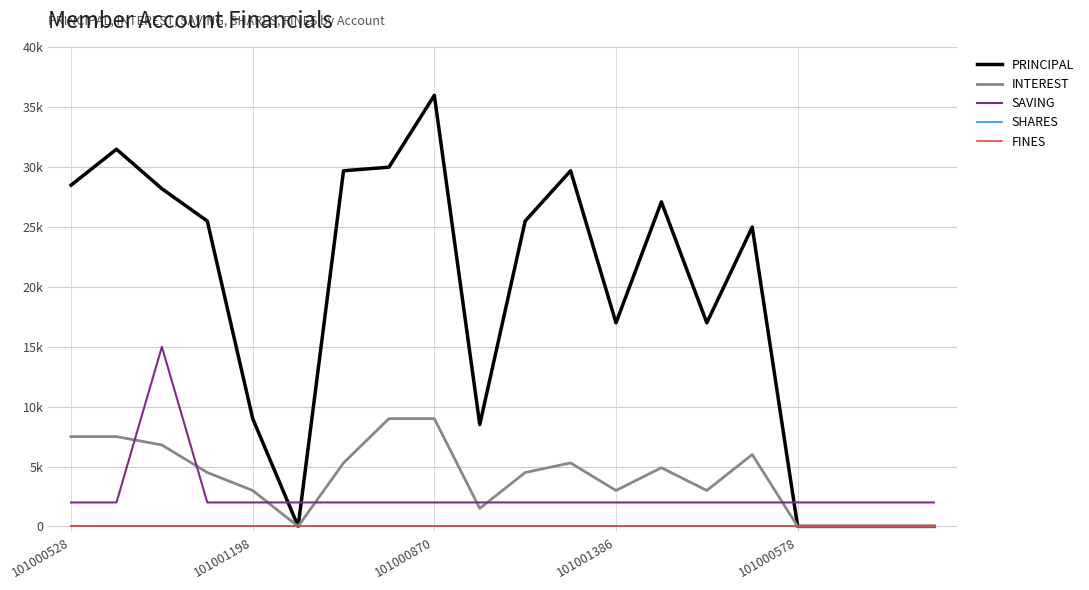

Is this an area chart (filled region under the line)?

No